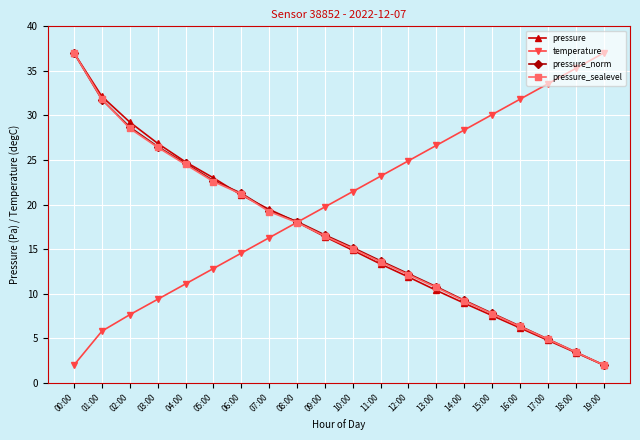

Rank the categories by pressure_sealevel value from lowest to highest.

19:00, 18:00, 17:00, 16:00, 15:00, 14:00, 13:00, 12:00, 11:00, 10:00, 09:00, 08:00, 07:00, 06:00, 05:00, 04:00, 03:00, 02:00, 01:00, 00:00